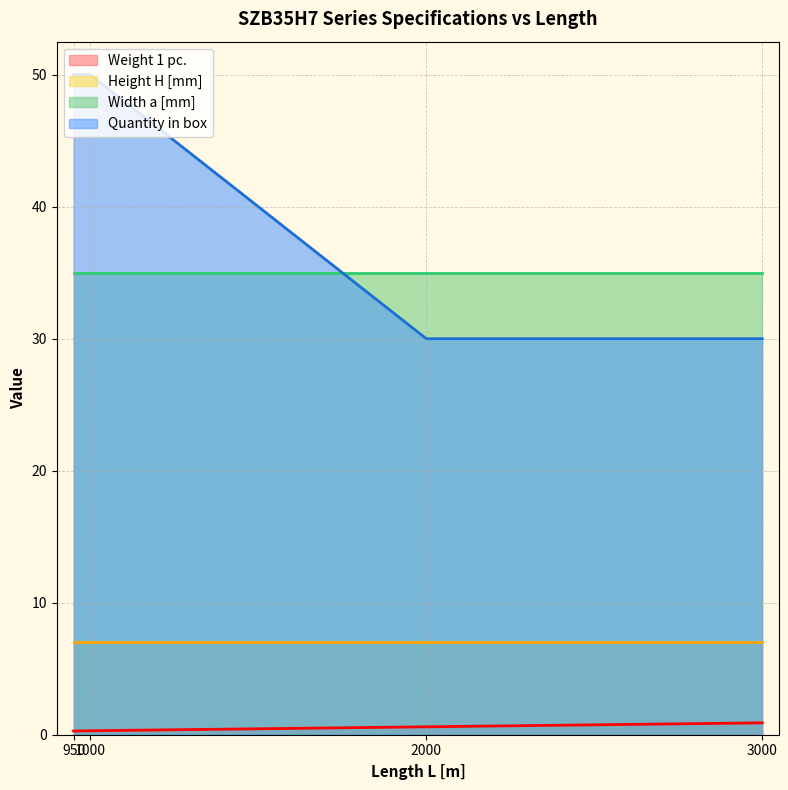

Rank the series at 950 from highest to lowest value.

Quantity in box, Width a [mm], Height H [mm], Weight 1 pc.